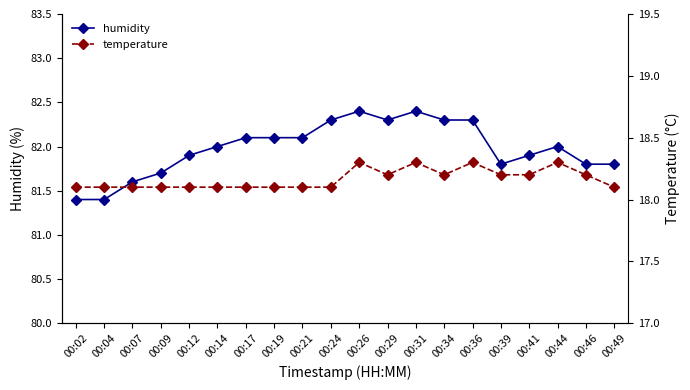

How many lines are shown in the chart?

2